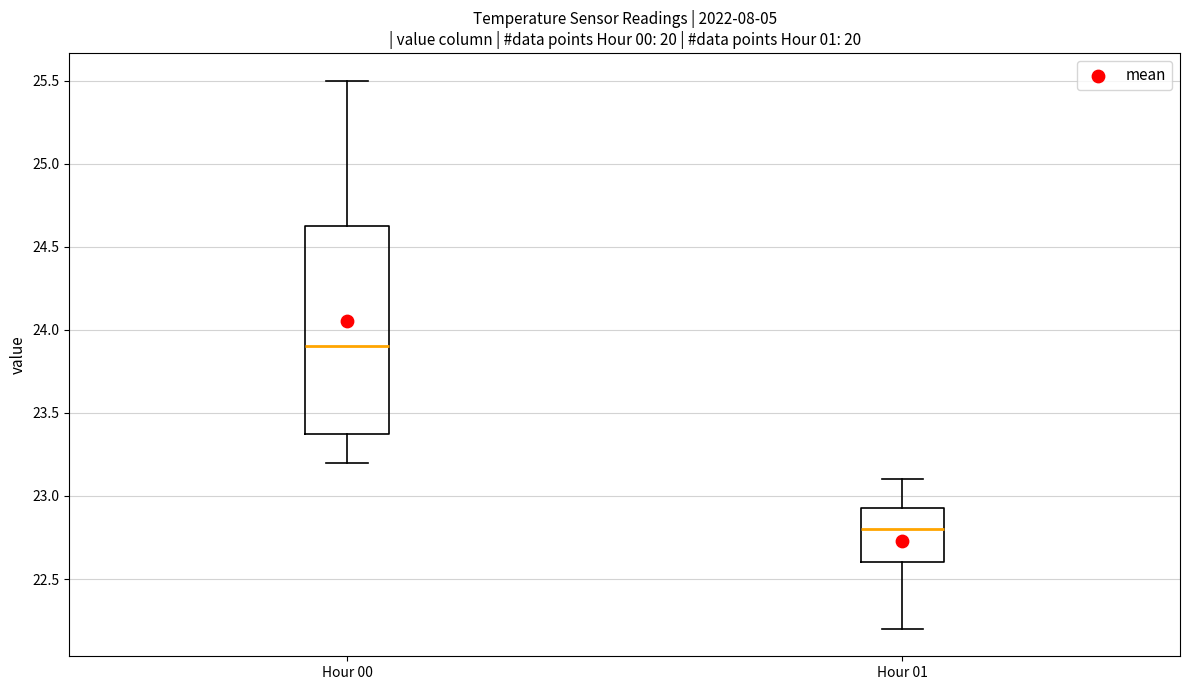

Reading left to right, transcribe this box plot: for each box, give where its median line is, the range the box spans, and where its two whiskers end, as read against the y-axis. The values are not printed on the chart, so give them approximately, as read against the axis.

Hour 00: median 23.90, box 23.40 to 24.65, whiskers 23.20 to 25.50
Hour 01: median 22.80, box 22.60 to 22.95, whiskers 22.20 to 23.10